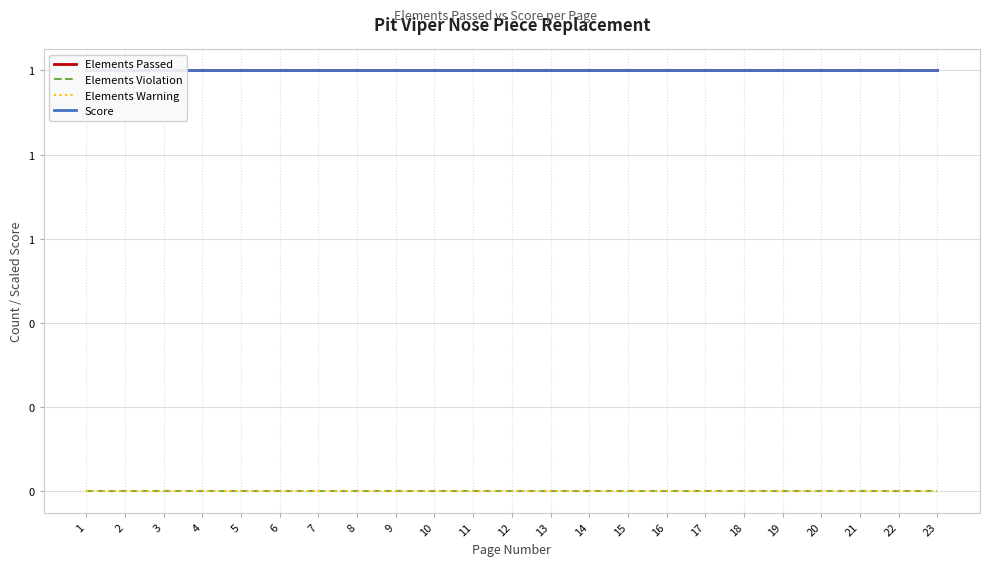

Reading left to right, transcribe all the data shown in this chart.

Elements Passed: 1=1	2=1	3=1	4=1	5=1	6=1	7=1	8=1	9=1	10=1	11=1	12=1	13=1	14=1	15=1	16=1	17=1	18=1	19=1	20=1	21=1	22=1	23=1
Elements Violation: 1=0	2=0	3=0	4=0	5=0	6=0	7=0	8=0	9=0	10=0	11=0	12=0	13=0	14=0	15=0	16=0	17=0	18=0	19=0	20=0	21=0	22=0	23=0
Elements Warning: 1=0	2=0	3=0	4=0	5=0	6=0	7=0	8=0	9=0	10=0	11=0	12=0	13=0	14=0	15=0	16=0	17=0	18=0	19=0	20=0	21=0	22=0	23=0
Score: 1=1	2=1	3=1	4=1	5=1	6=1	7=1	8=1	9=1	10=1	11=1	12=1	13=1	14=1	15=1	16=1	17=1	18=1	19=1	20=1	21=1	22=1	23=1